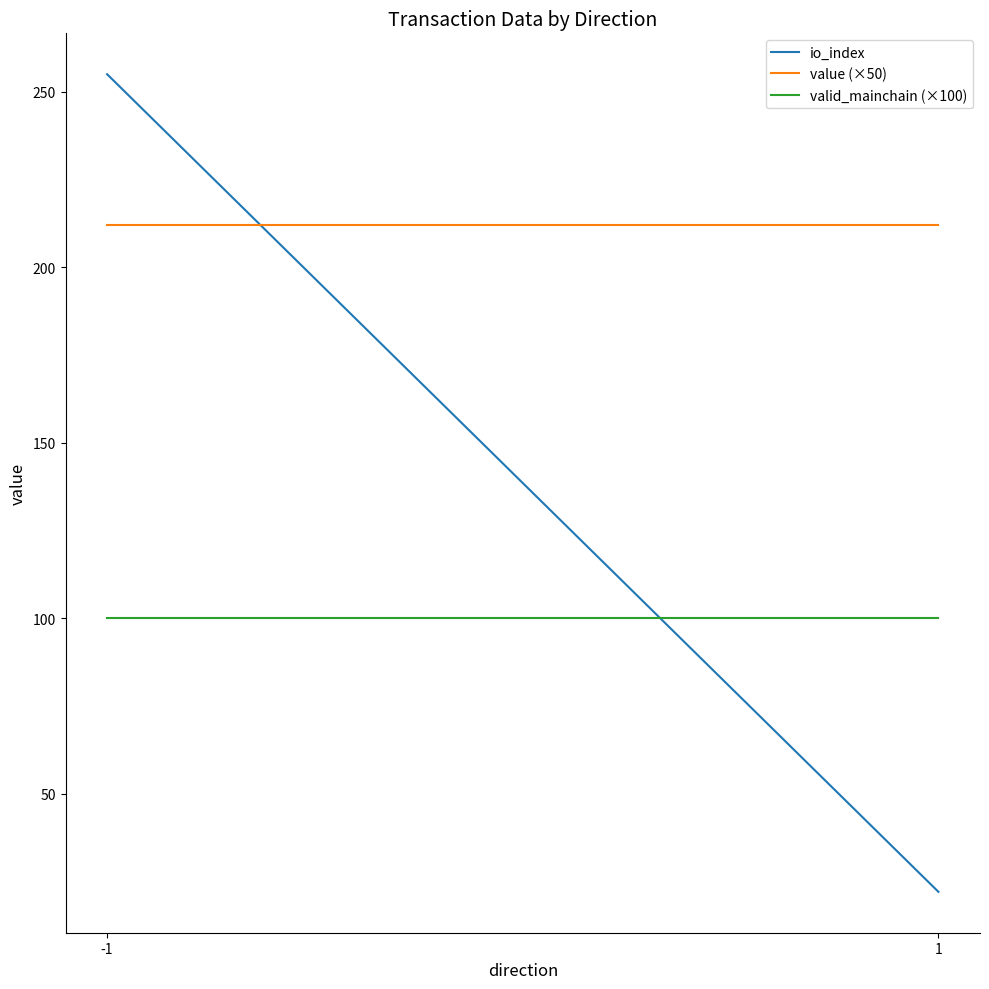

At which category is the sum across all series the highest?

-1